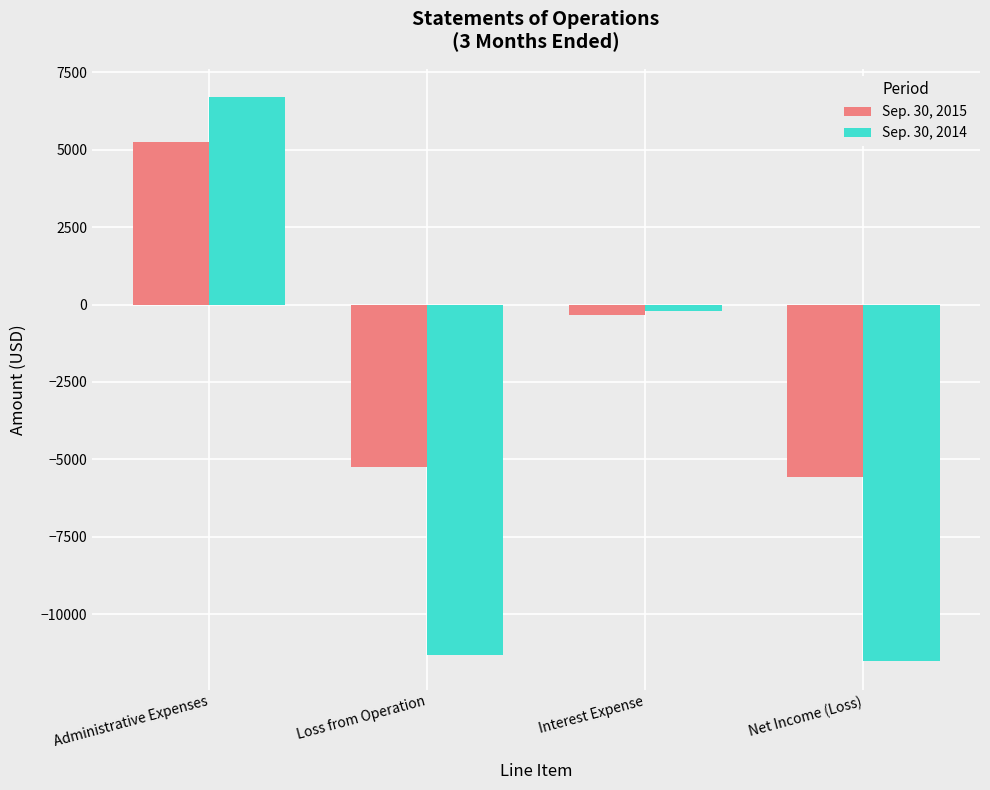

What is the average value of the Sep. 30, 2015 series?

-1476